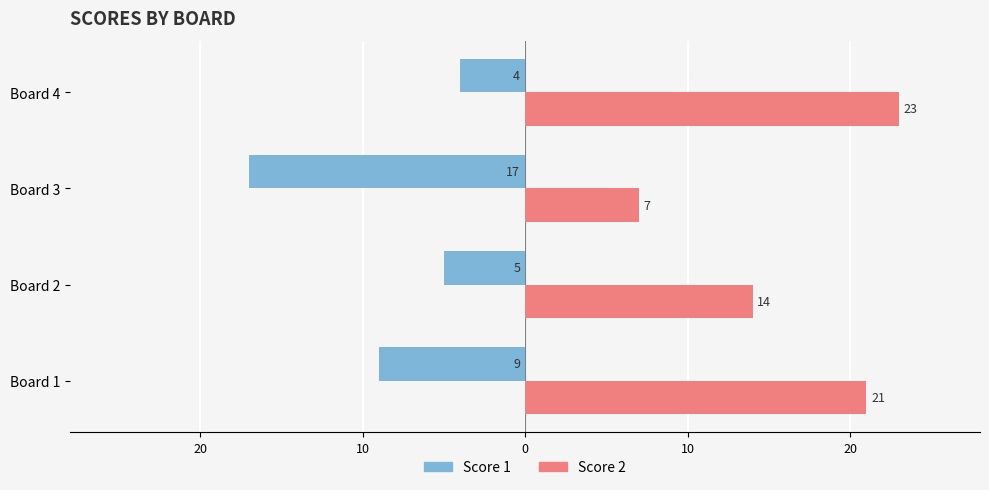

What are all the series names shown in the legend?

Score 1, Score 2